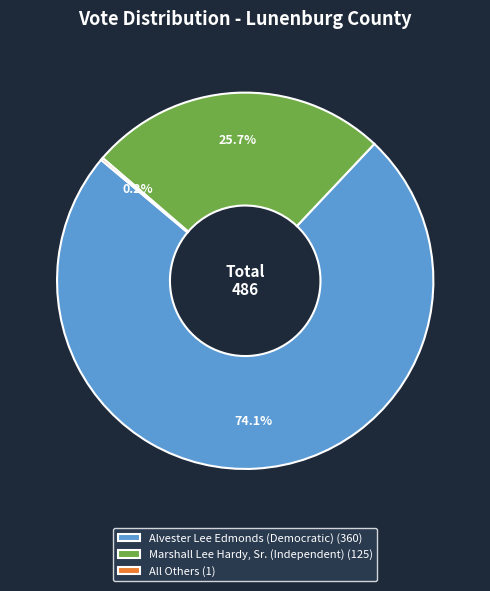

Is it true that Marshall Lee Hardy, Sr. (Independent) is 26% of the pie?

True